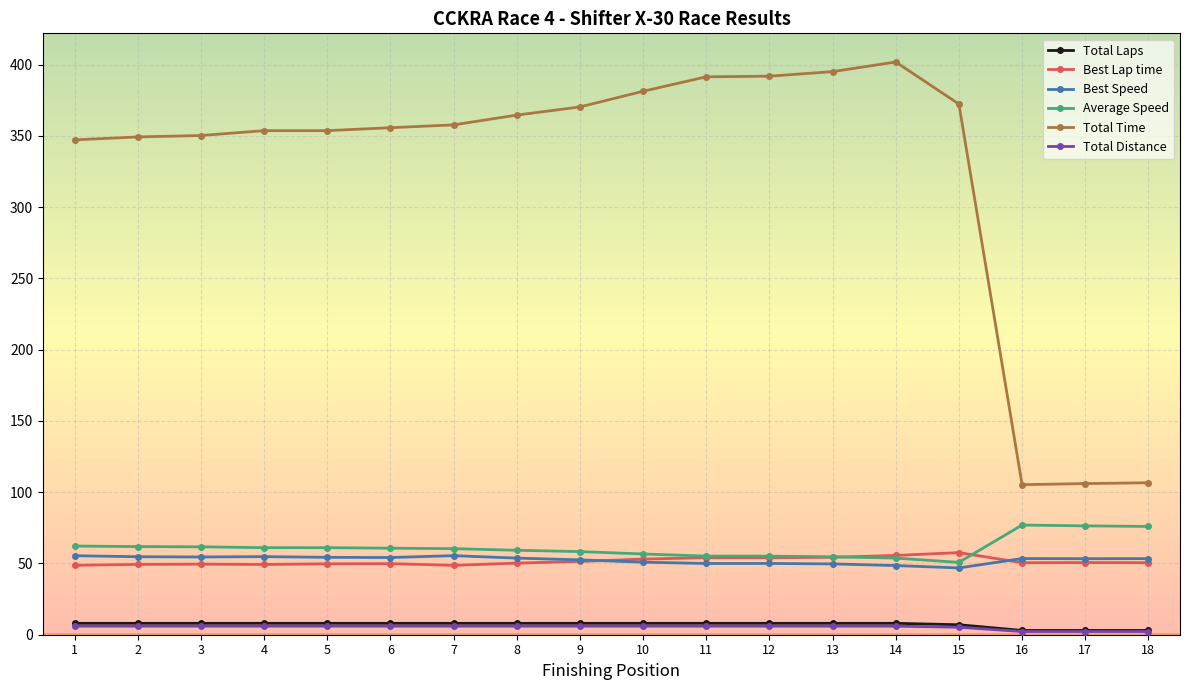

Is it true that Best Lap time equals 96.8 at 11?

False